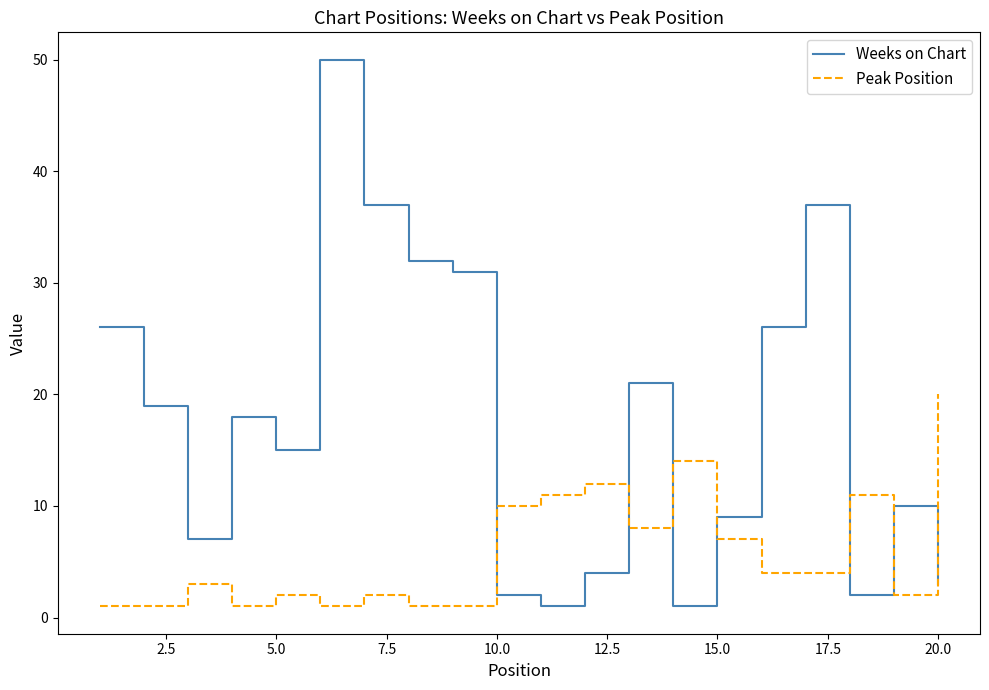

List the series in order of their peak value, lowest first.

Peak Position, Weeks on Chart